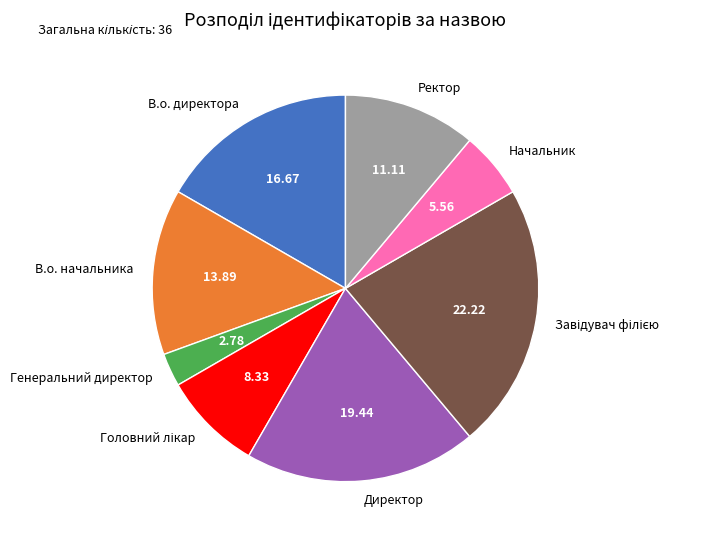

Which category has the smallest portion of the pie?

Генеральний директор